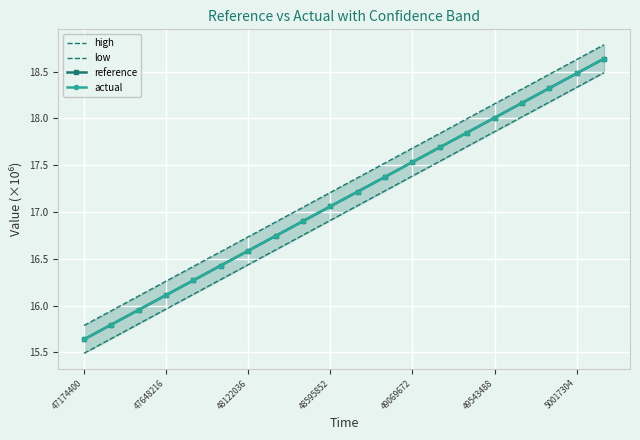

At which label does actual first exceed 17?

48595852